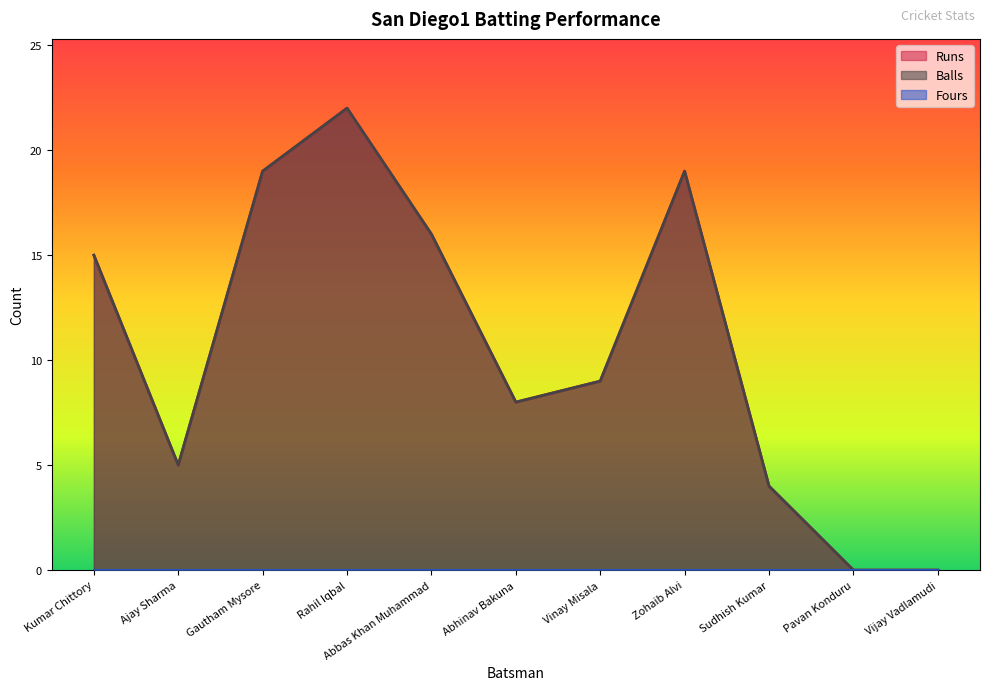

Does the chart display data point markers on the line(s)?

No